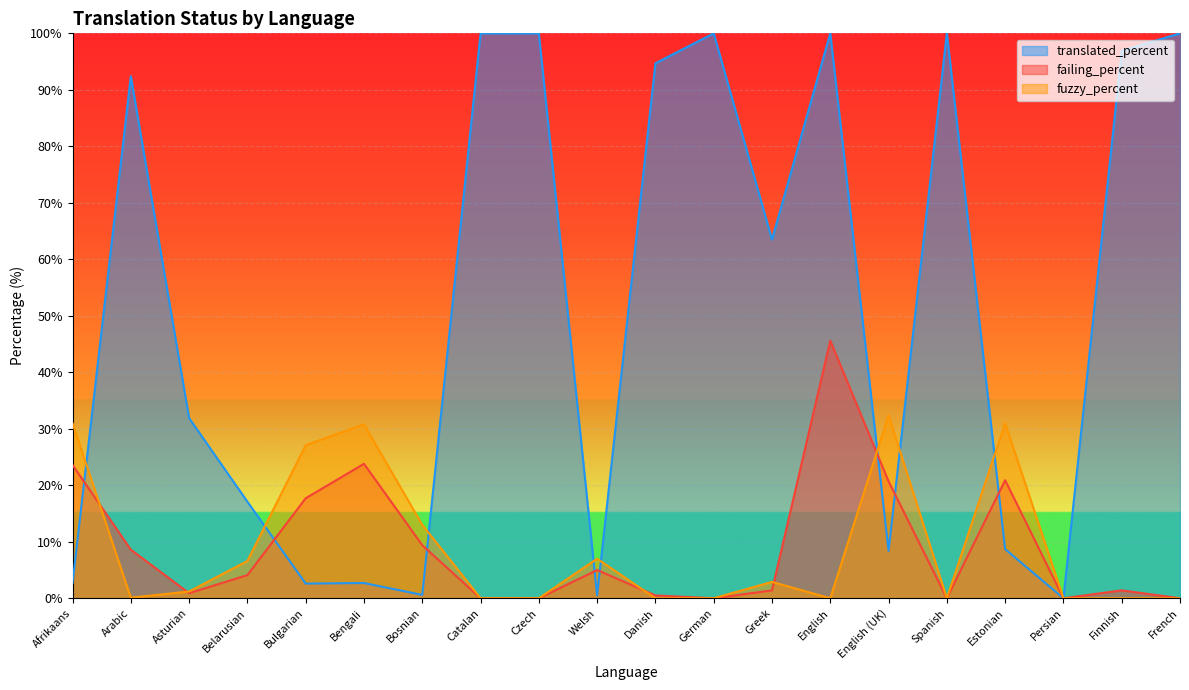

The failing_percent series shows 9.4 at Bosnian. True or false?

True